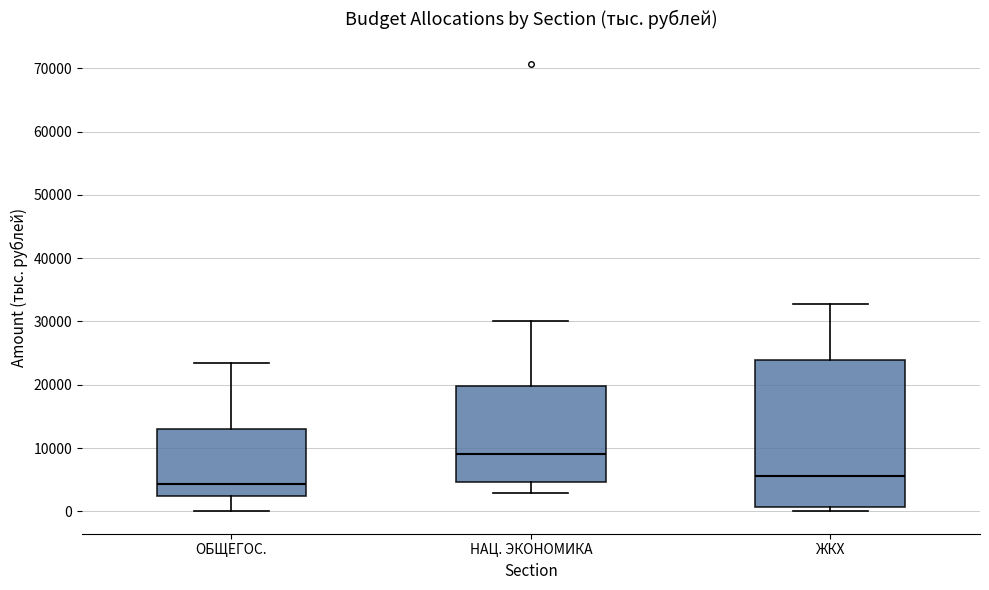

Reading left to right, read every box against the y-axis: the position of its median line, the range the box covers, and the ends of its whiskers. The values are not printed on the chart, so give them approximately, as read against the axis.

ОБЩЕГОС.: median 4000, box 2000 to 13000, whiskers 0 to 23000
НАЦ. ЭКОНОМИКА: median 9000, box 5000 to 20000, whiskers 3000 to 30000
ЖКХ: median 6000, box 1000 to 24000, whiskers 0 to 33000